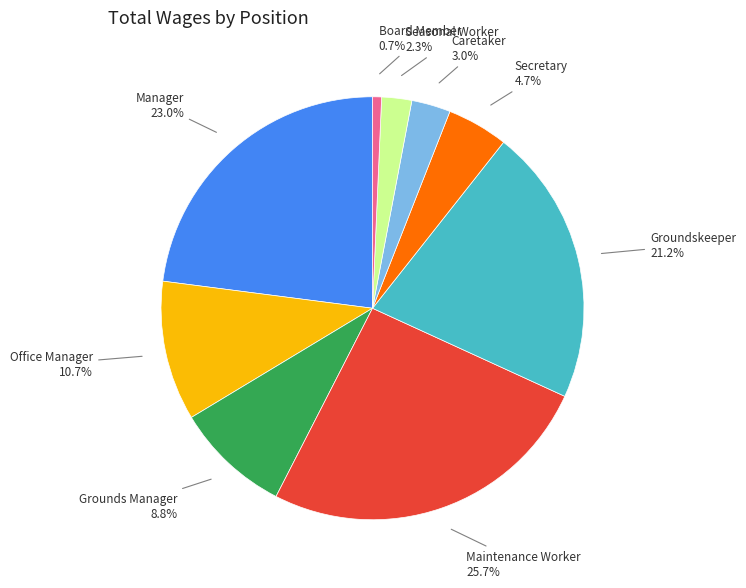

Does any single category account for the majority?

No